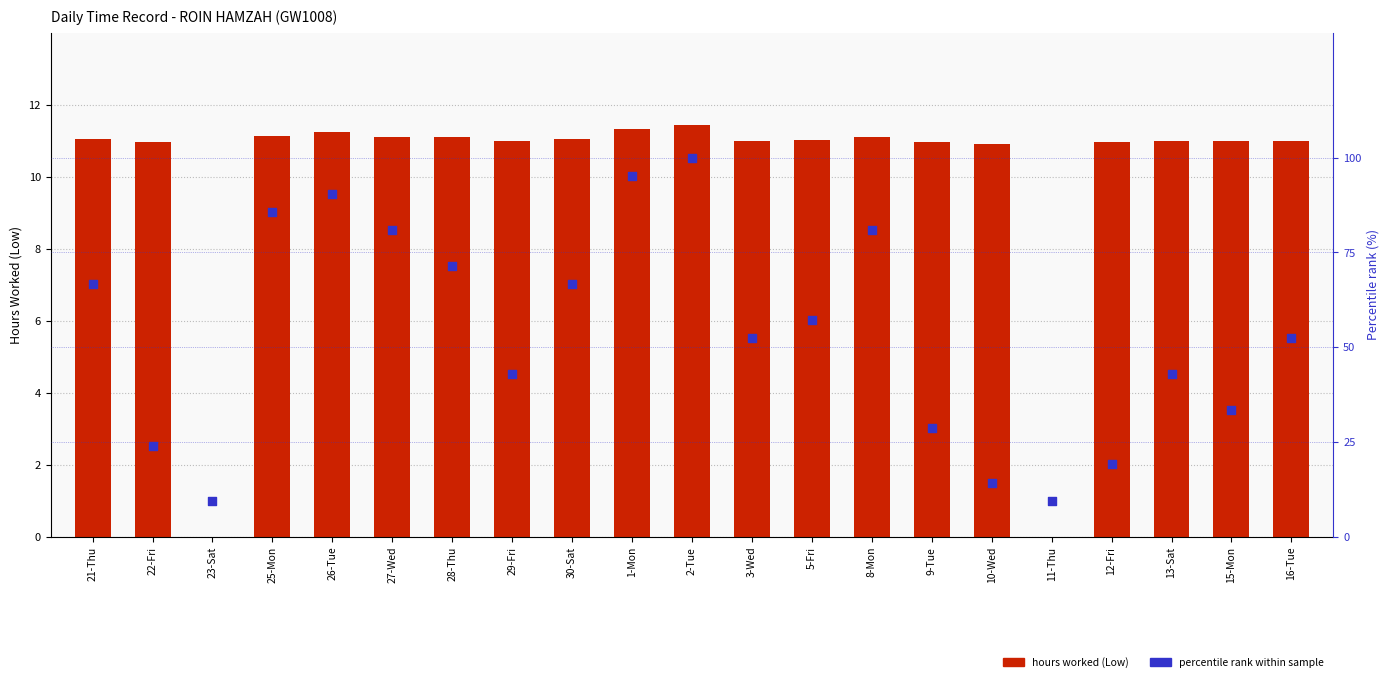

What is the total value across all series at 5-Fri?

68.2